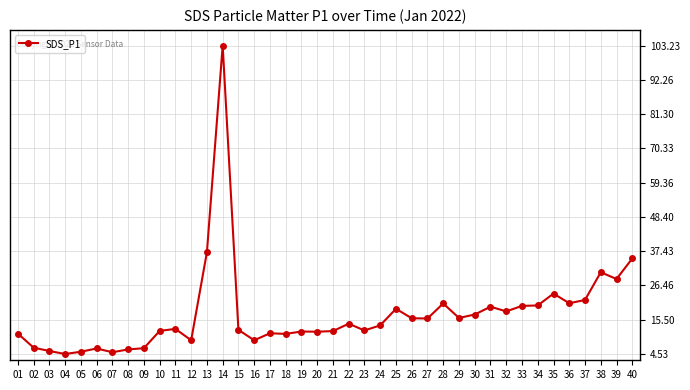

Is it true that the value at 34 is 20.1?

True